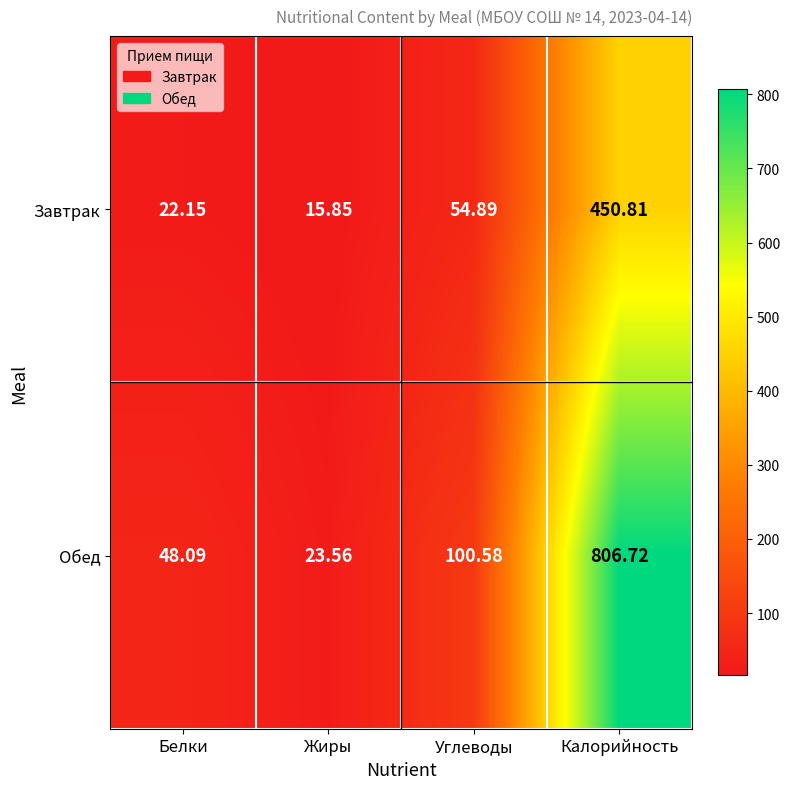

At which category does the chart reach its minimum across all series?

Жиры